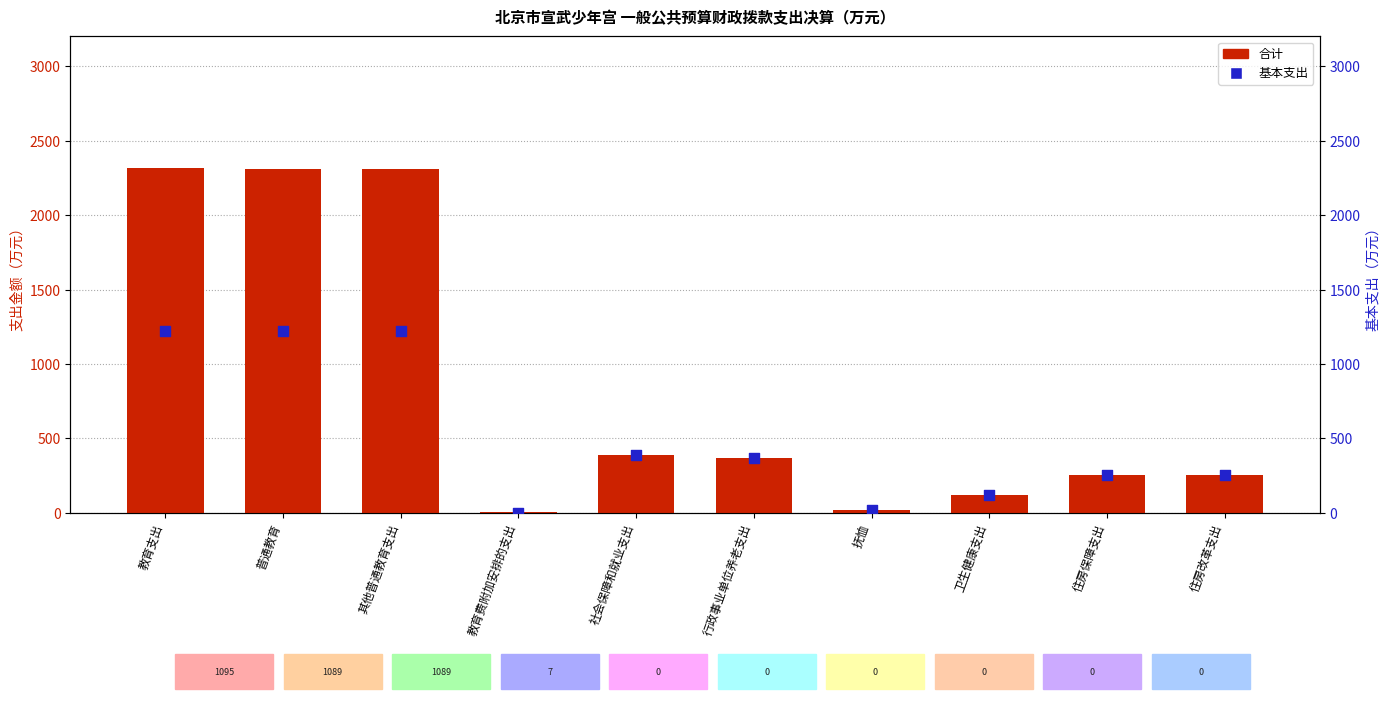

At which category is the sum across all series the highest?

教育支出